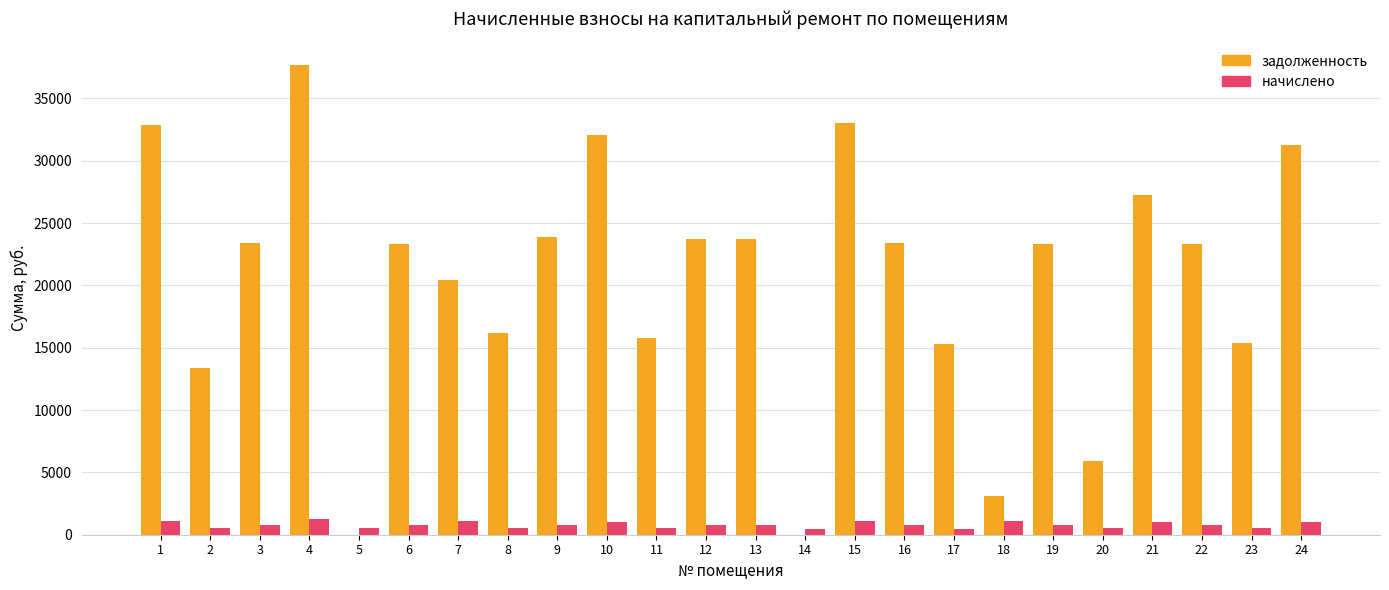

Which series changed the most between 4 and 19?

задолженность